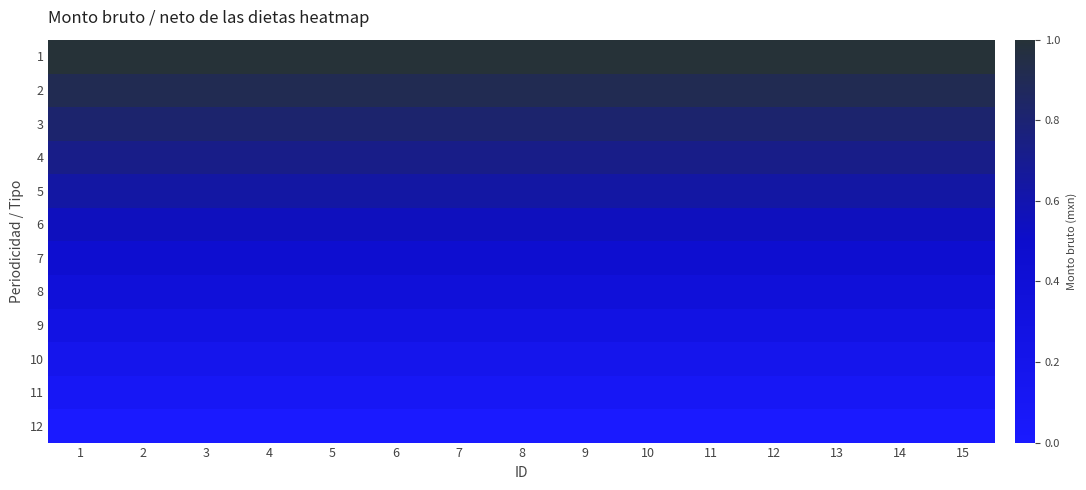

At which category is the sum across all series the highest?

1